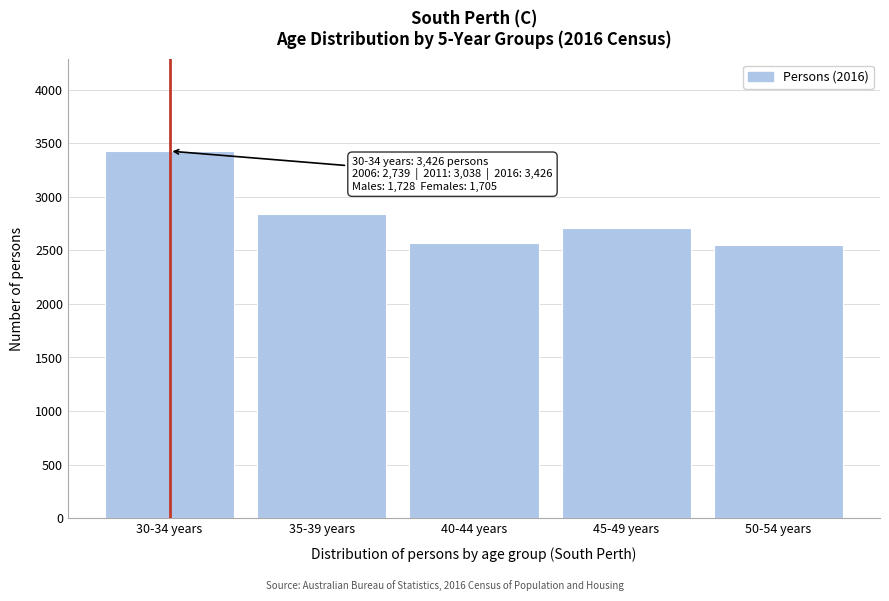

What is the value of the 1st bar from the left?

3426